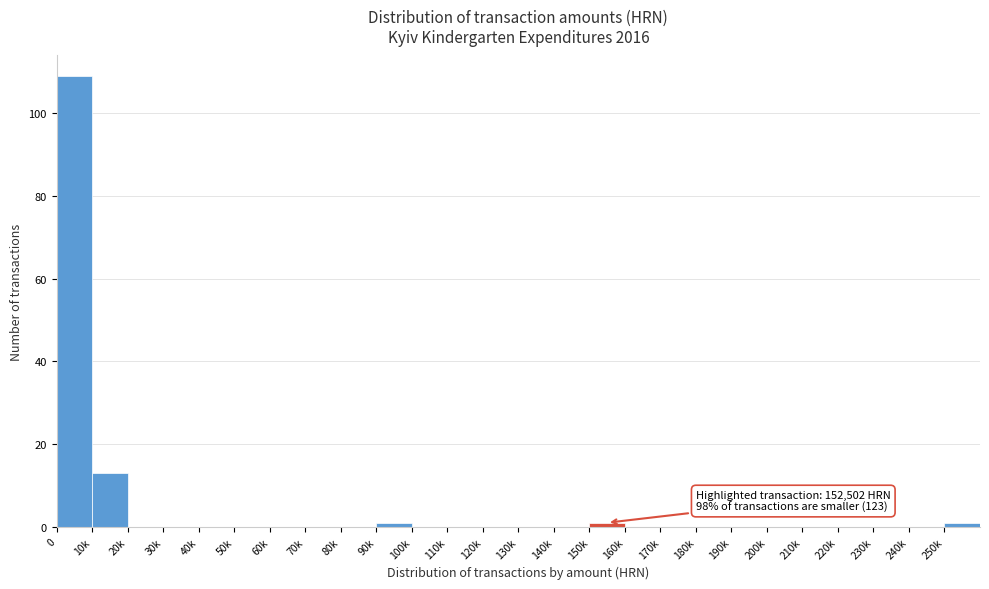

Reading left to right, list all the values displayed in this chart.

0=109	10k=13	20k=0	30k=0	40k=0	50k=0	60k=0	70k=0	80k=0	90k=1	100k=0	110k=0	120k=0	130k=0	140k=0	150k=1	160k=0	170k=0	180k=0	190k=0	200k=0	210k=0	220k=0	230k=0	240k=0	250k=1